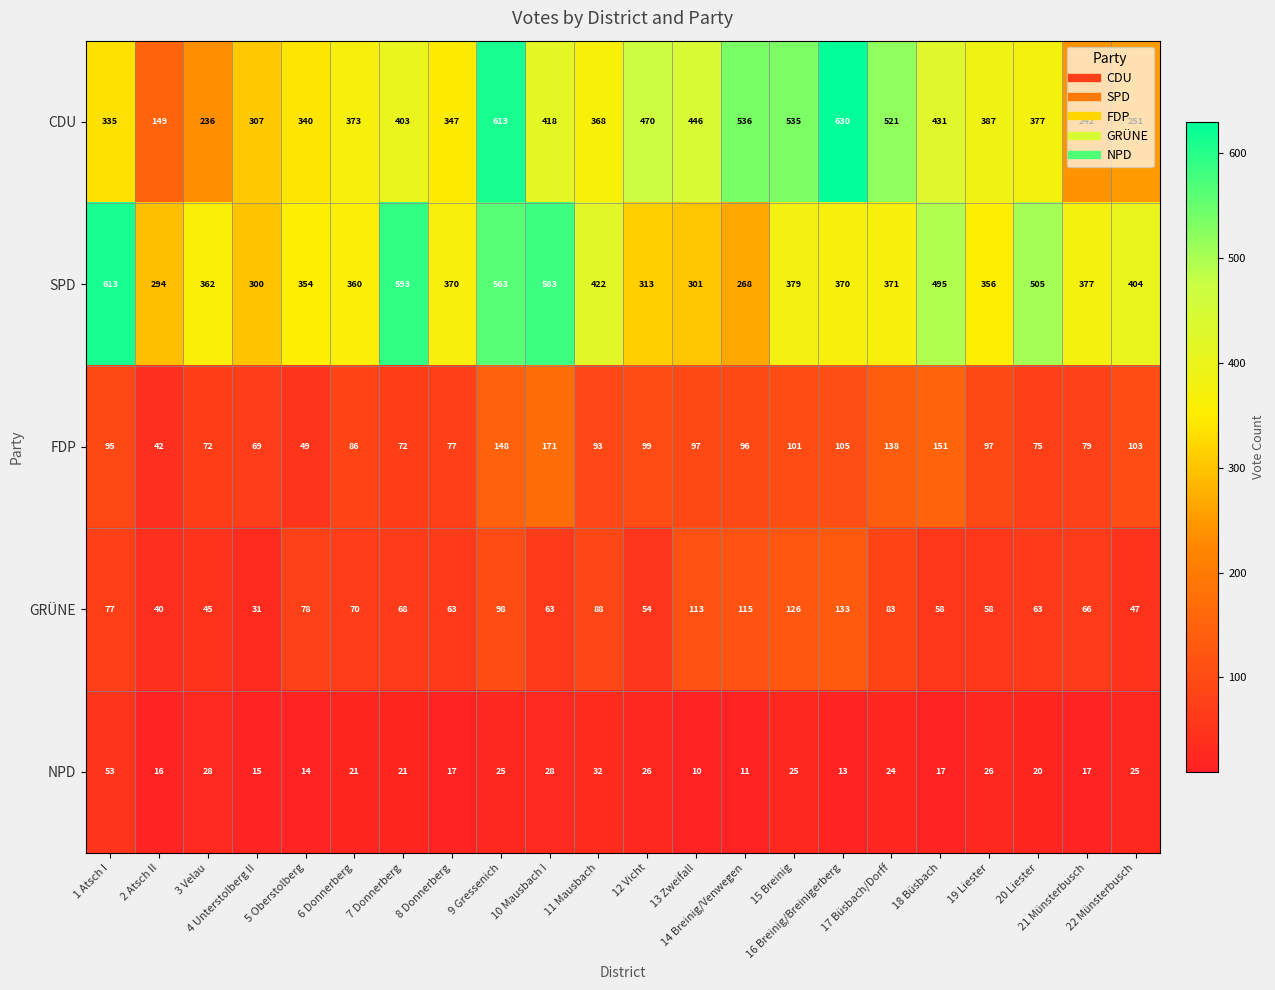

Which series has the widest spread of values?

CDU